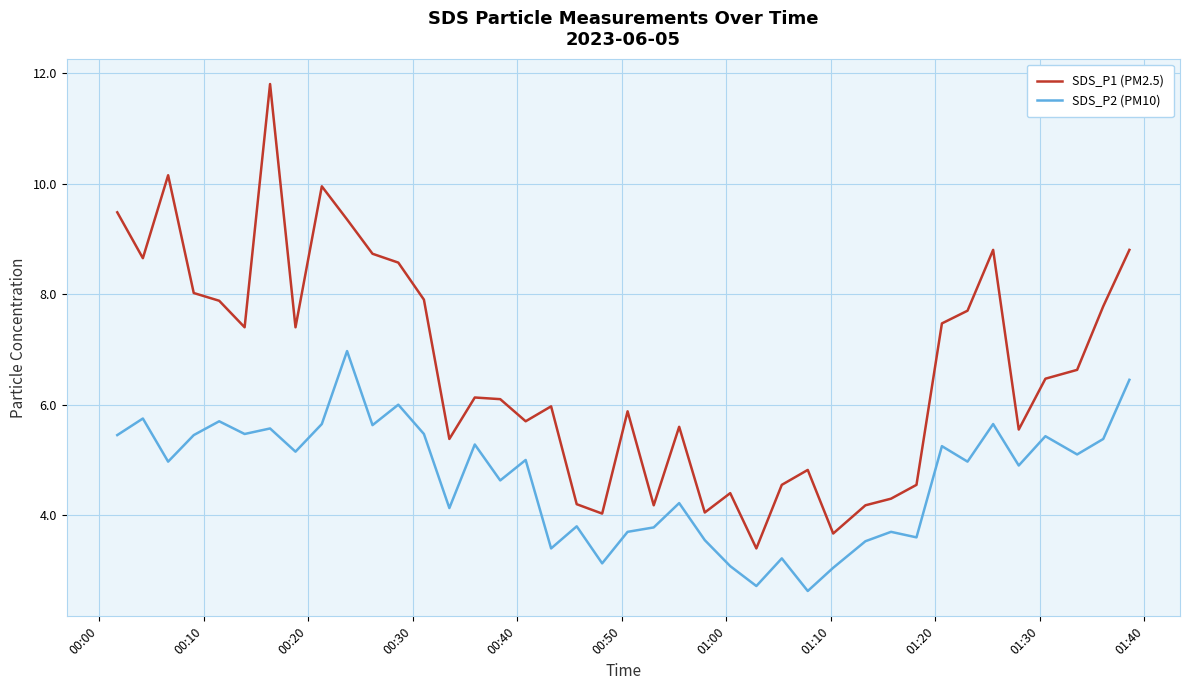

True or false: SDS_P1 (PM2.5) and SDS_P2 (PM10) intersect in this chart.

False